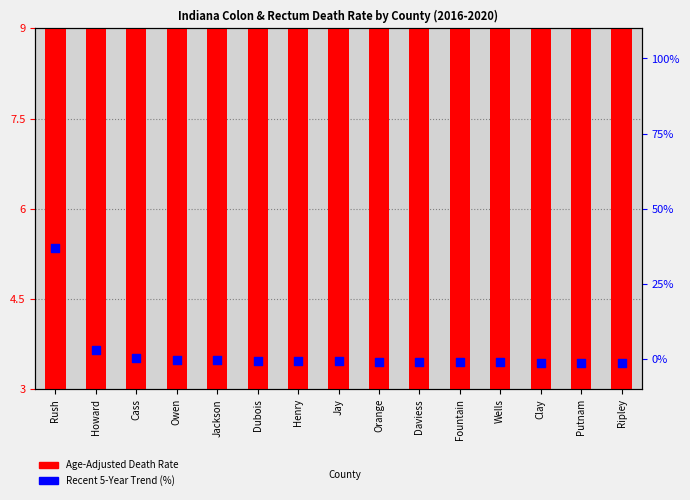

What is the total value across all series at Daviess?

16.8